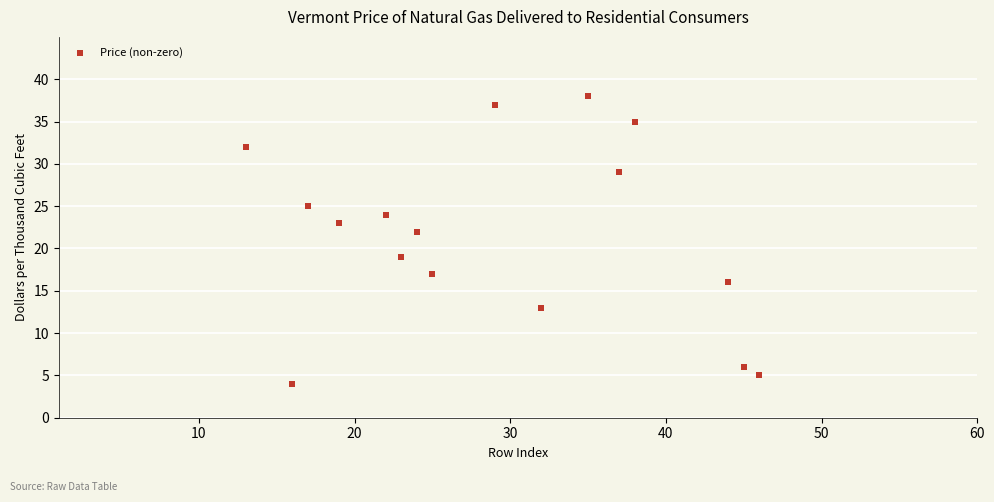

What is the range of X values (max minus min)?

33